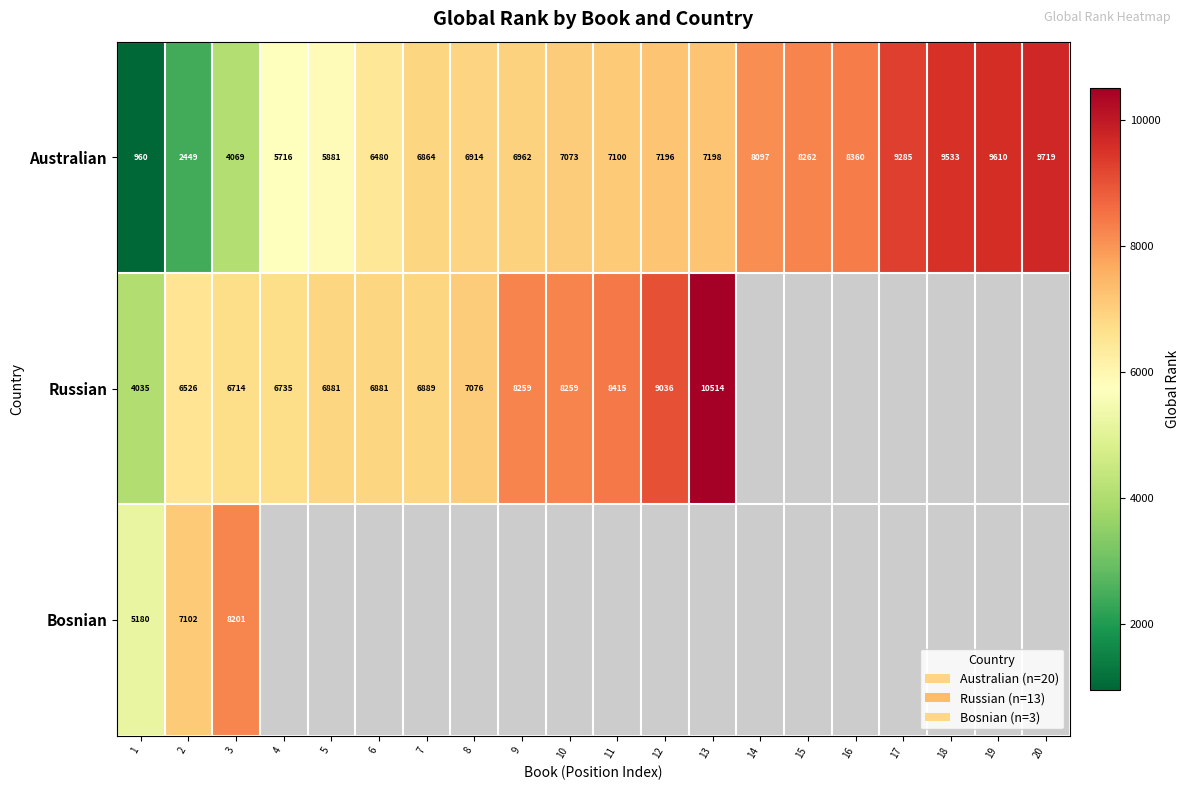

Rank the series at 3 from lowest to highest value.

Australian, Russian, Bosnian